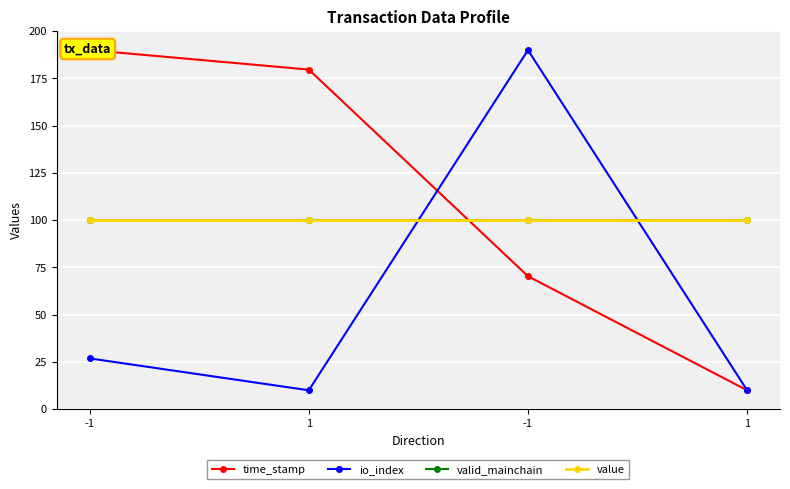

What is the maximum value for io_index?

190.0